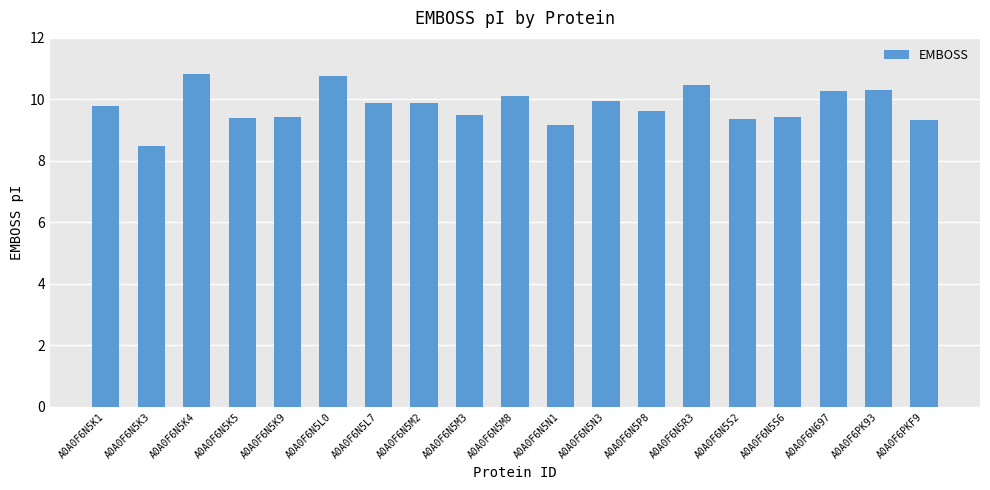

The chart shows a value of 2.9 at A0A0F6PK93. True or false?

False